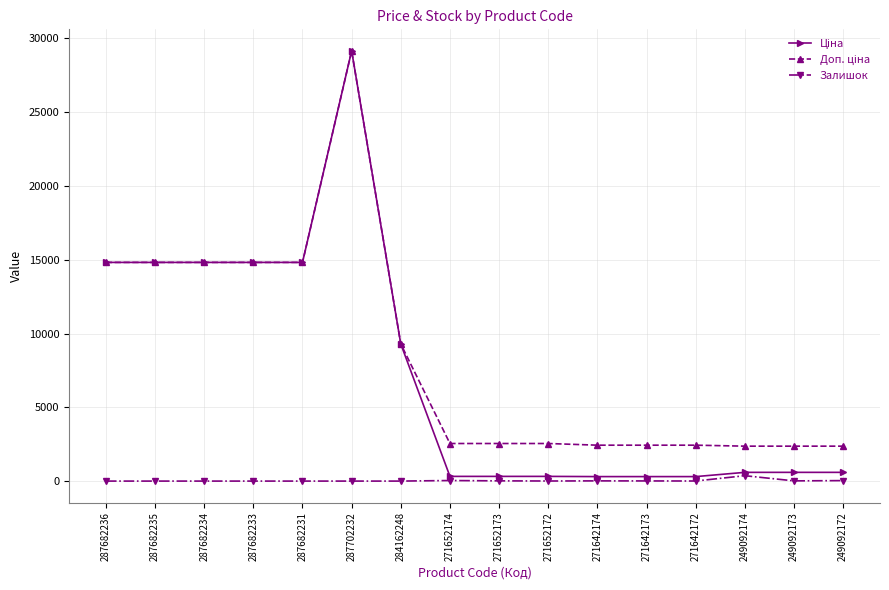

At which category is the sum across all series the highest?

287702232